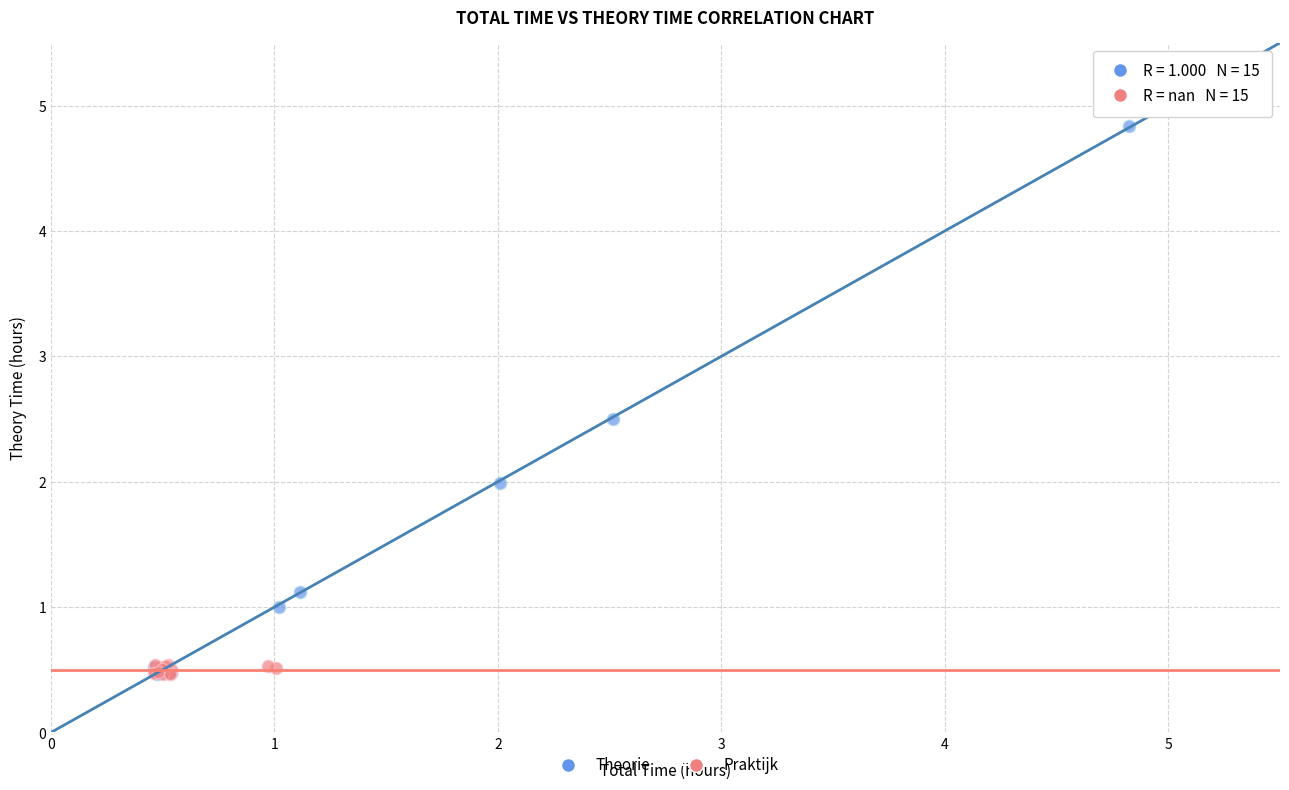

Which series has the largest Y range (max minus min)?

Theorie